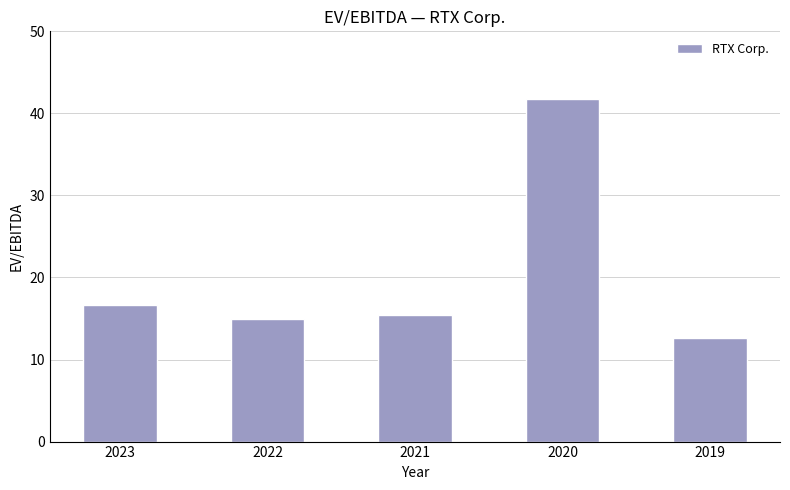

Are the bars horizontal?

No